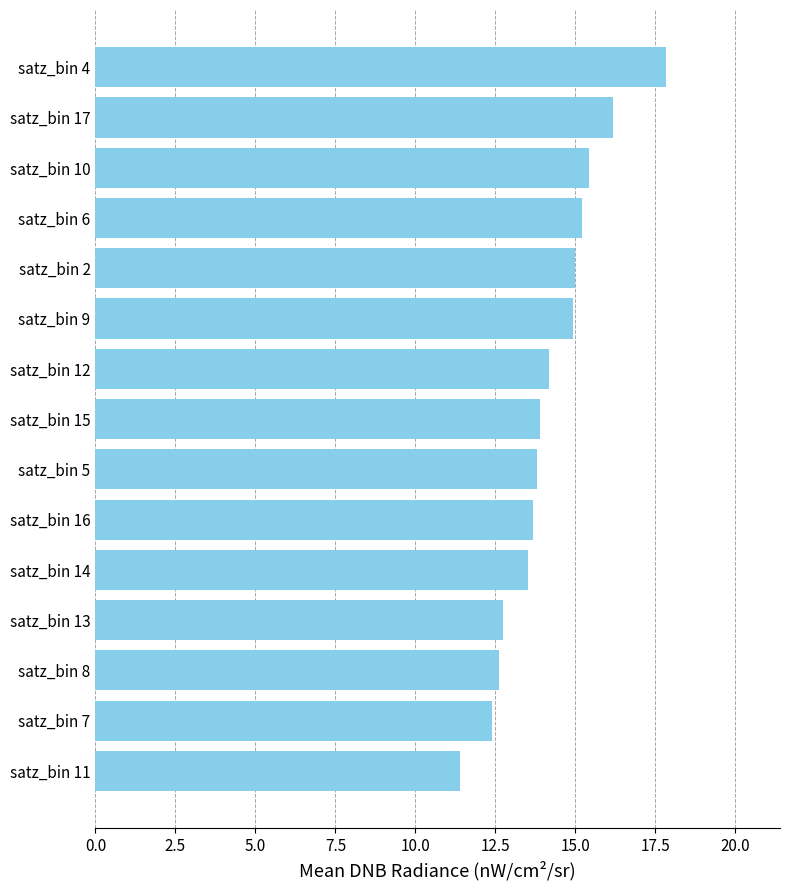

What is the minimum value shown in the chart?

11.4